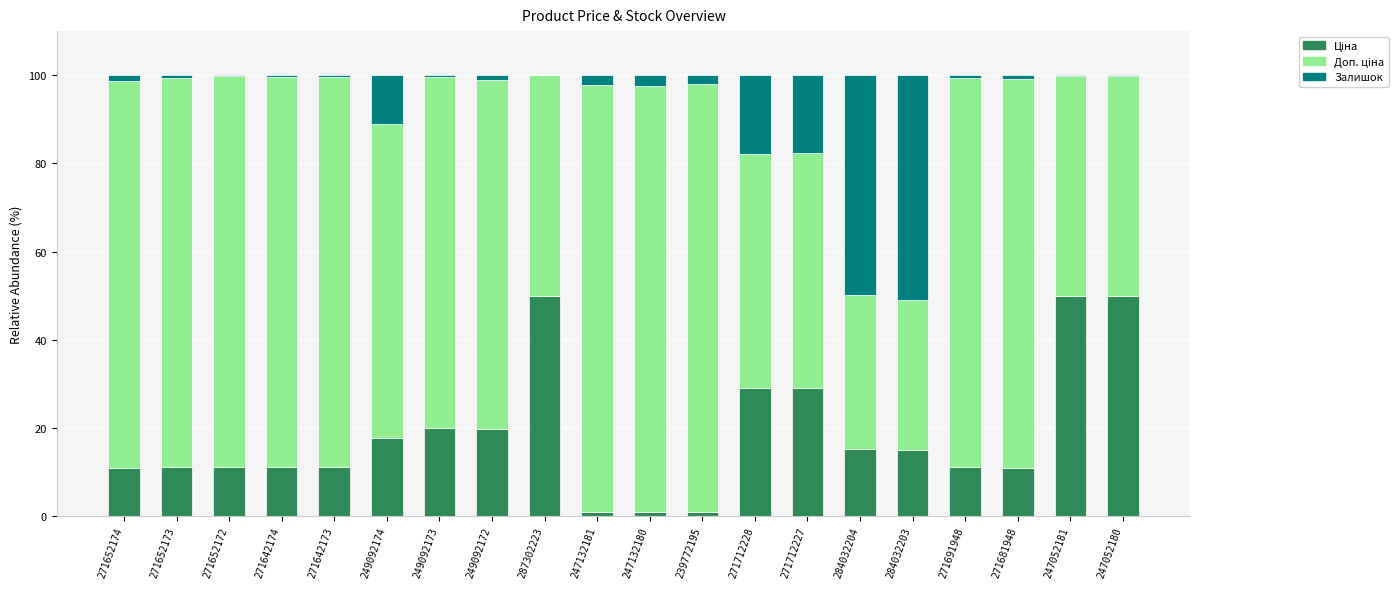

What is the total value across all series at 249092174?

100.0